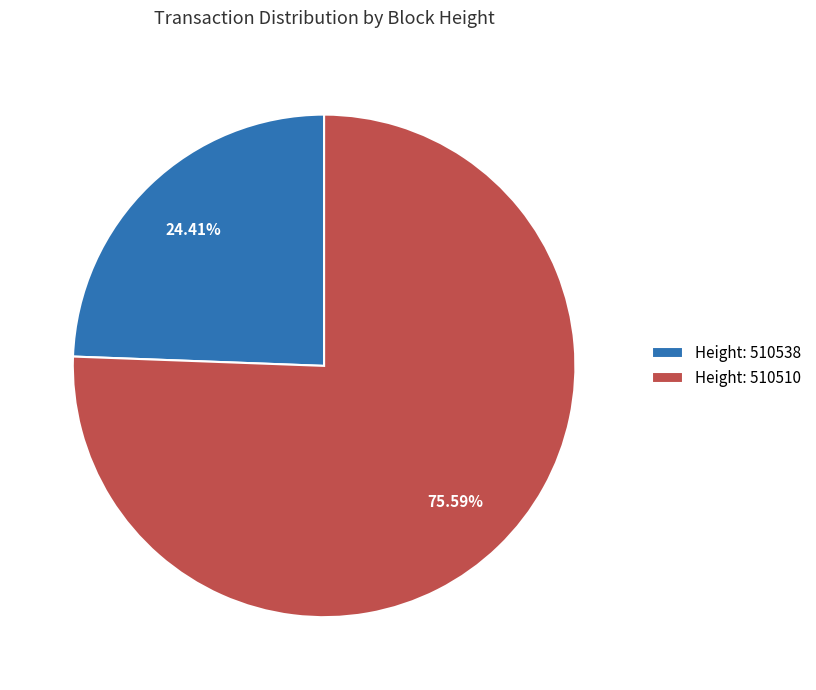

Is the sum of Height: 510538 and Height: 510510 greater than half?

Yes